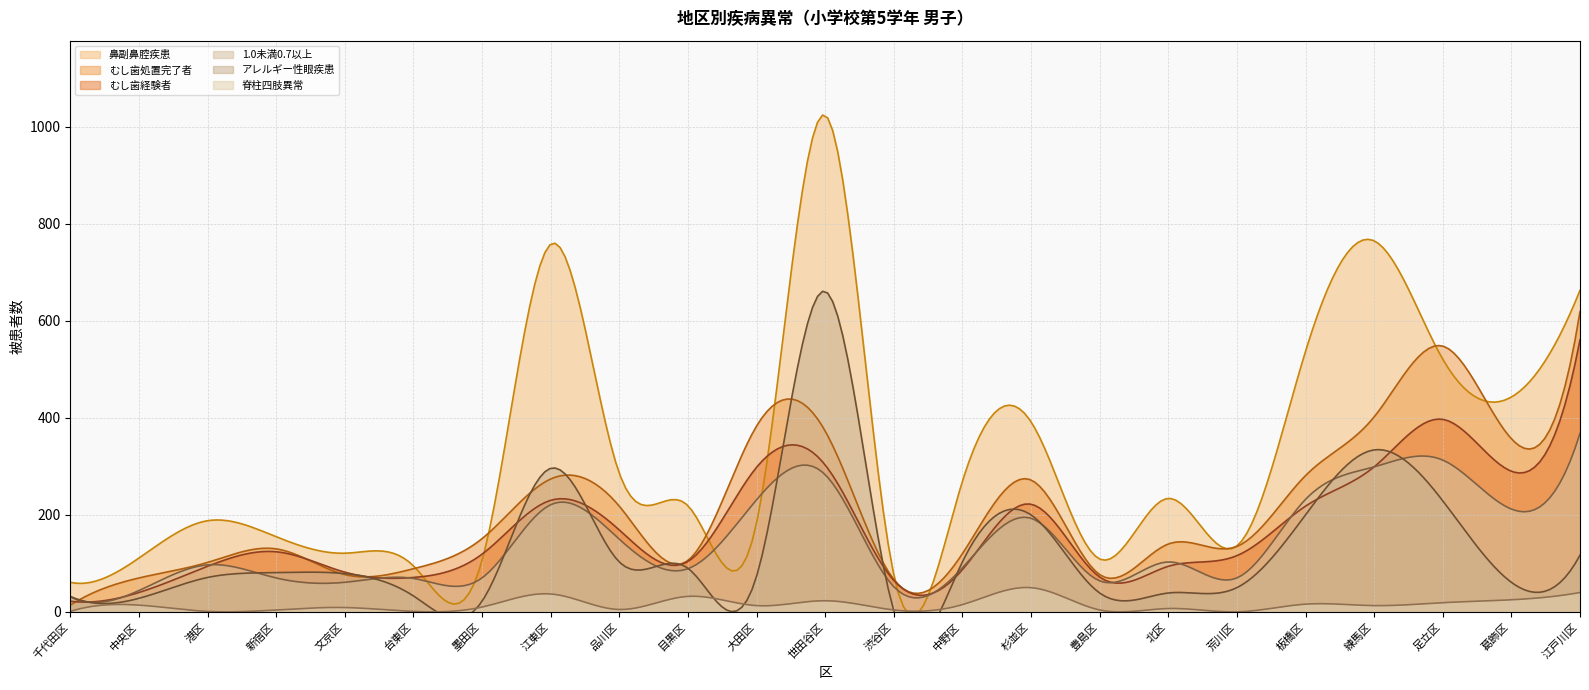

Reading right to left, extract all data points from this chart.

脊柱四肢異常: 40	25	19	13	16	0	7	4	50	15	4	23	13	32	5	37	10	1	9	4	1	14	1
1.0未満0.7以上: 368	212	313	299	232	70	103	64	193	91	52	283	231	89	150	221	70	69	61	70	97	44	31
むし歯処置完了者: 619	357	548	402	281	135	140	77	272	120	67	373	383	106	218	274	151	89	77	130	102	70	14
むし歯経験者: 561	290	397	299	218	116	94	72	222	87	65	303	298	104	169	230	119	71	82	124	94	40	22
アレルギー性眼疾患: 117	61	229	334	200	50	39	39	200	103	3	661	73	90	103	296	22	33	79	81	71	28	32
鼻副鼻腔疾患: 663	443	521	765	537	136	234	109	392	269	77	1024	183	219	286	758	106	95	121	155	188	111	61